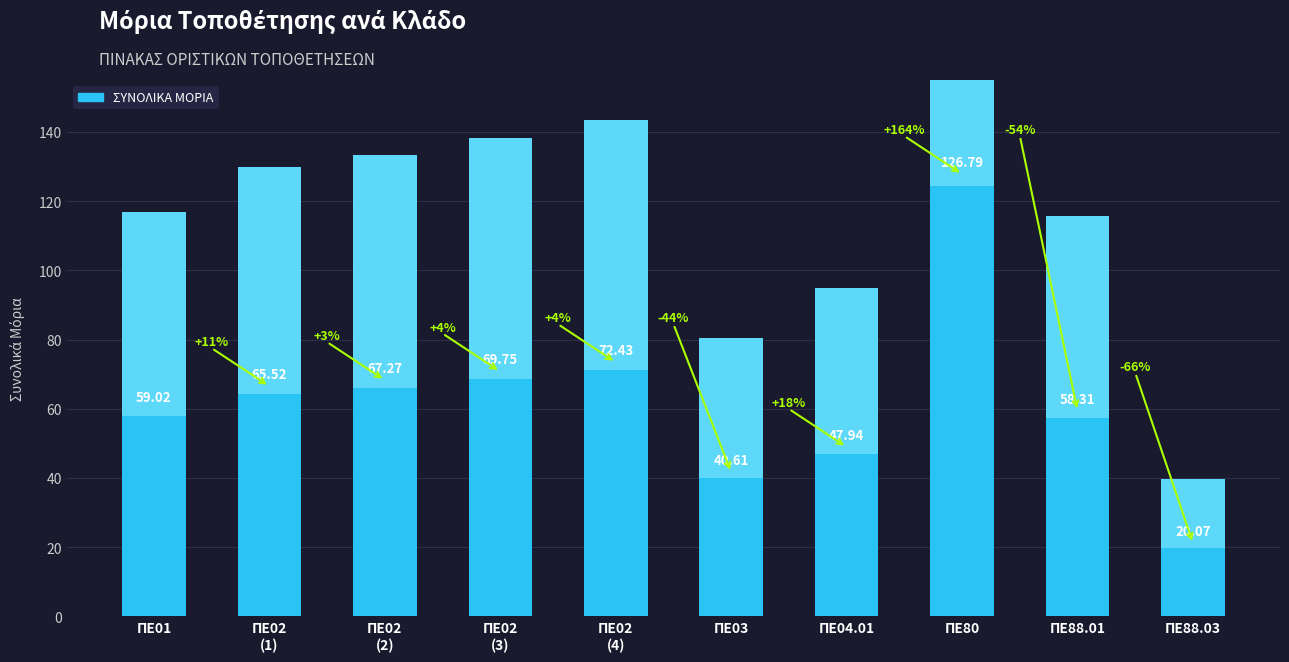

How many values are below 65?

5